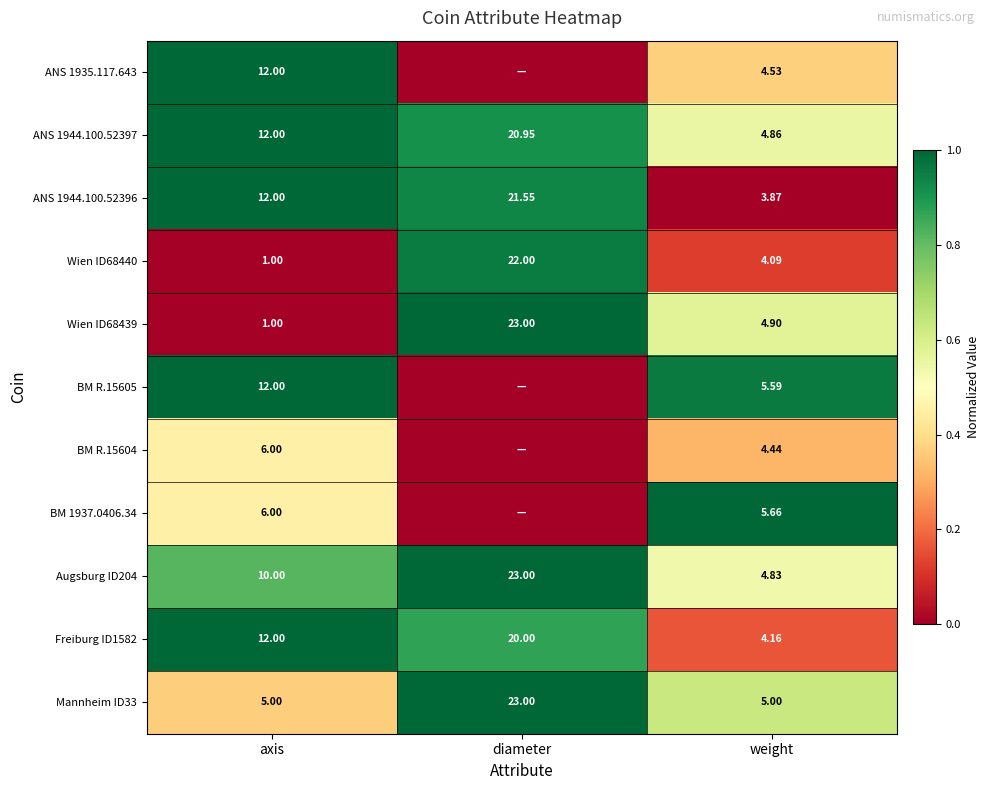

Is it true that BM 1937.0406.34 equals 0.6 at weight?

False